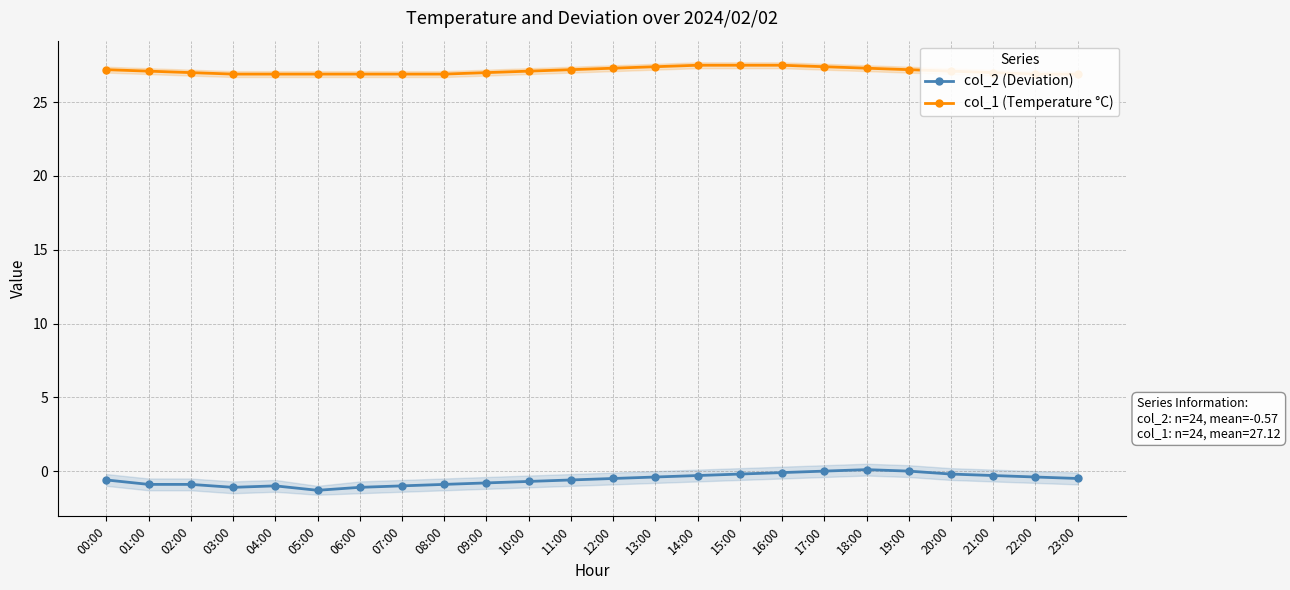

Between 18:00 and 07:00, which is larger?

18:00